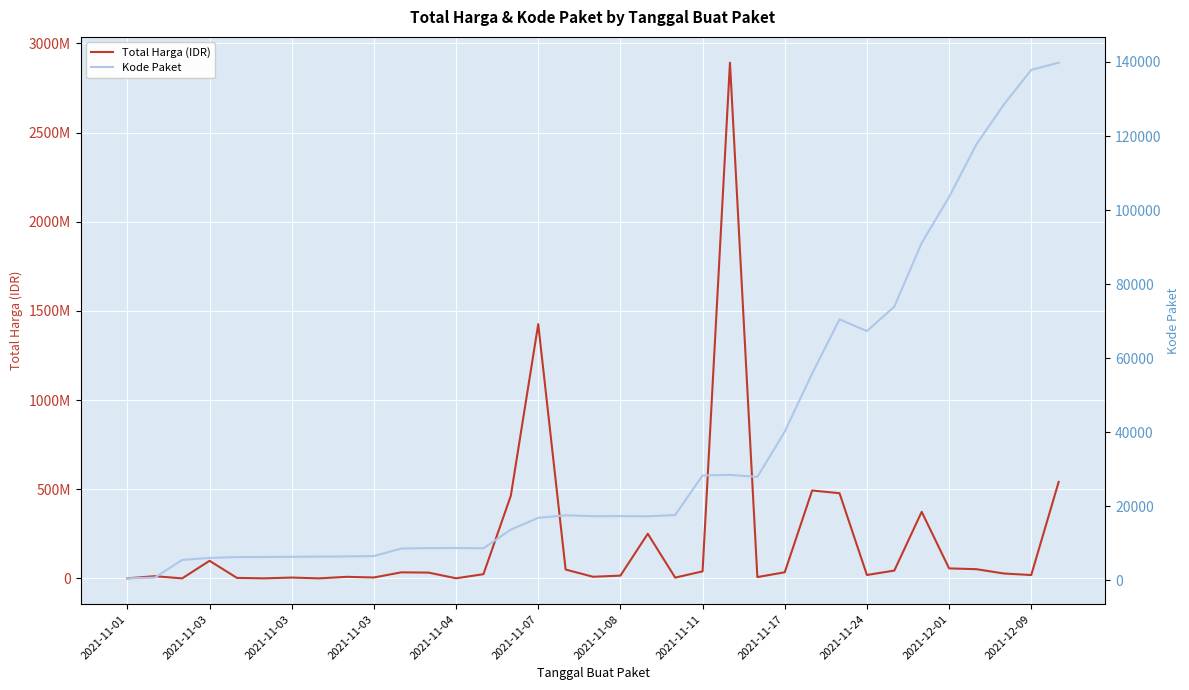

At which label is Total Harga (IDR) closest to 1446100000?

2021-11-07